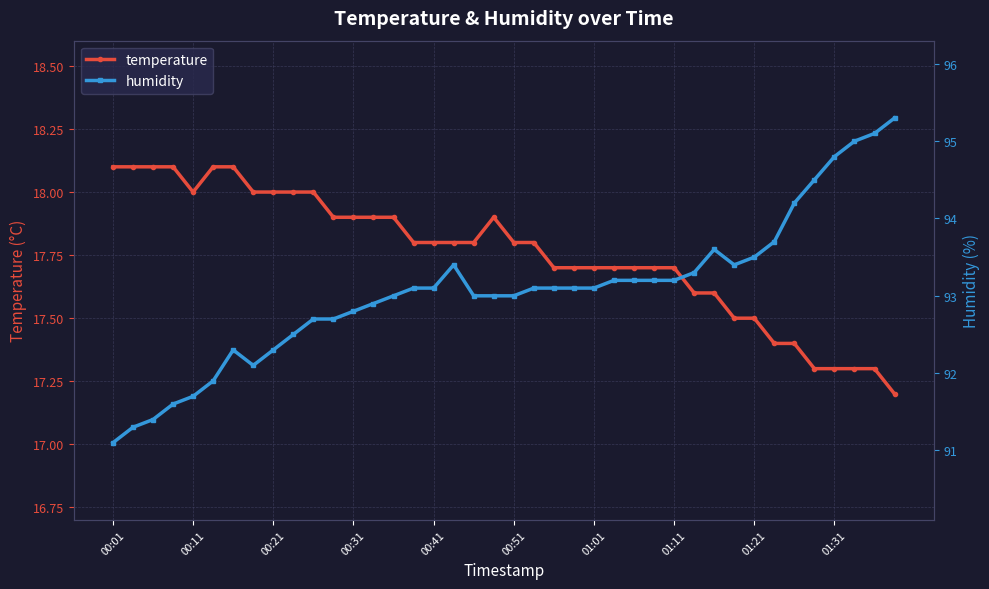

What is the difference between the maximum and minimum values in the humidity series?

4.2